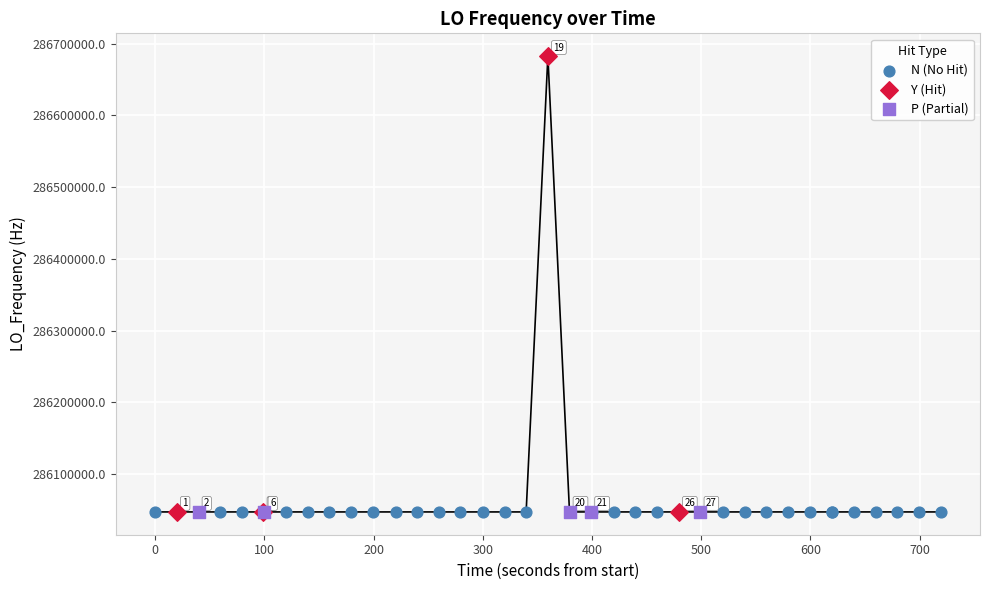

Which series reaches the maximum Y coordinate?

Y (Hit)